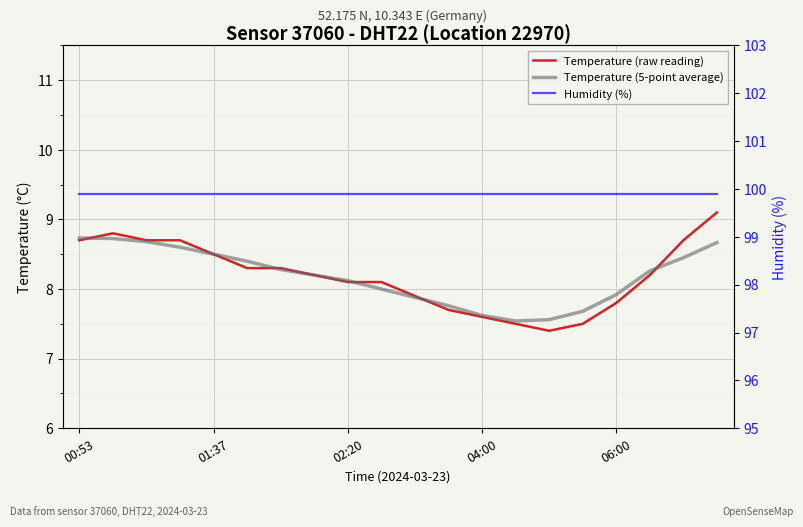

True or false: Temperature (raw reading) and Humidity (%) intersect in this chart.

False